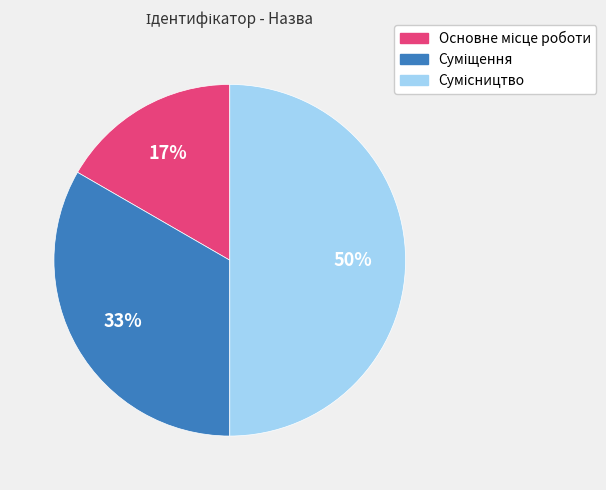

To the nearest percent, what is the average slice percentage?

33%